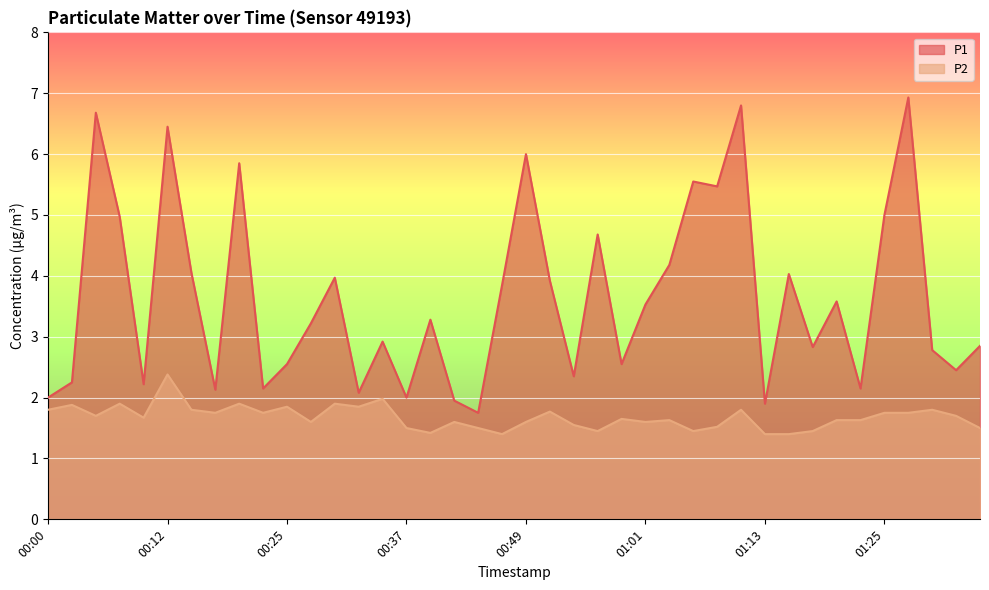

What is the spread (max minus min) of values at 01:23?

0.5